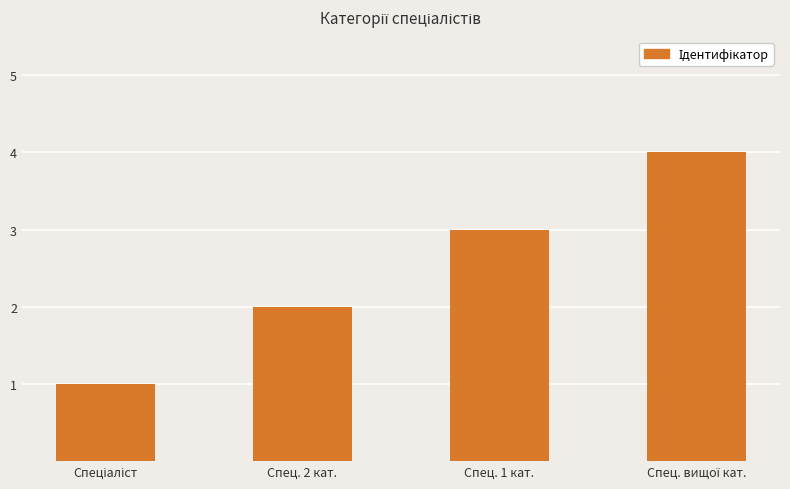

What is the label of the 2nd bar from the right?

Спец. 1 кат.